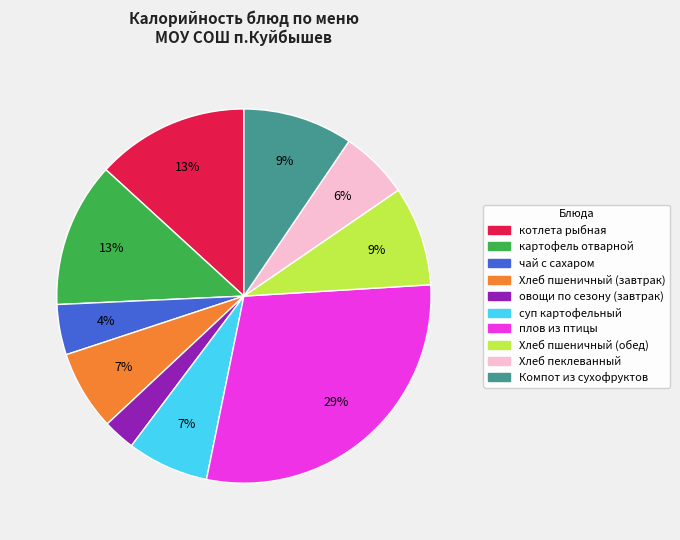

What is the smallest slice in the pie chart?

овощи по сезону (завтрак)